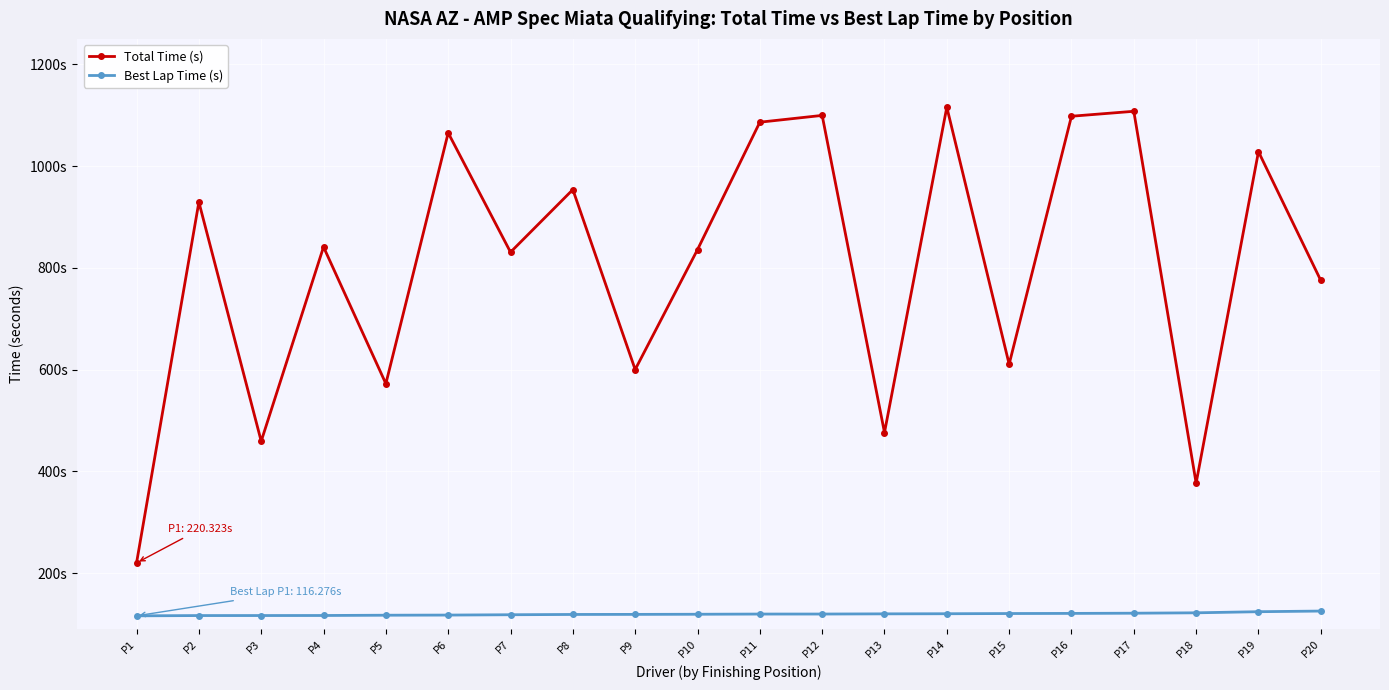

What are all the series names shown in the legend?

Total Time (s), Best Lap Time (s)